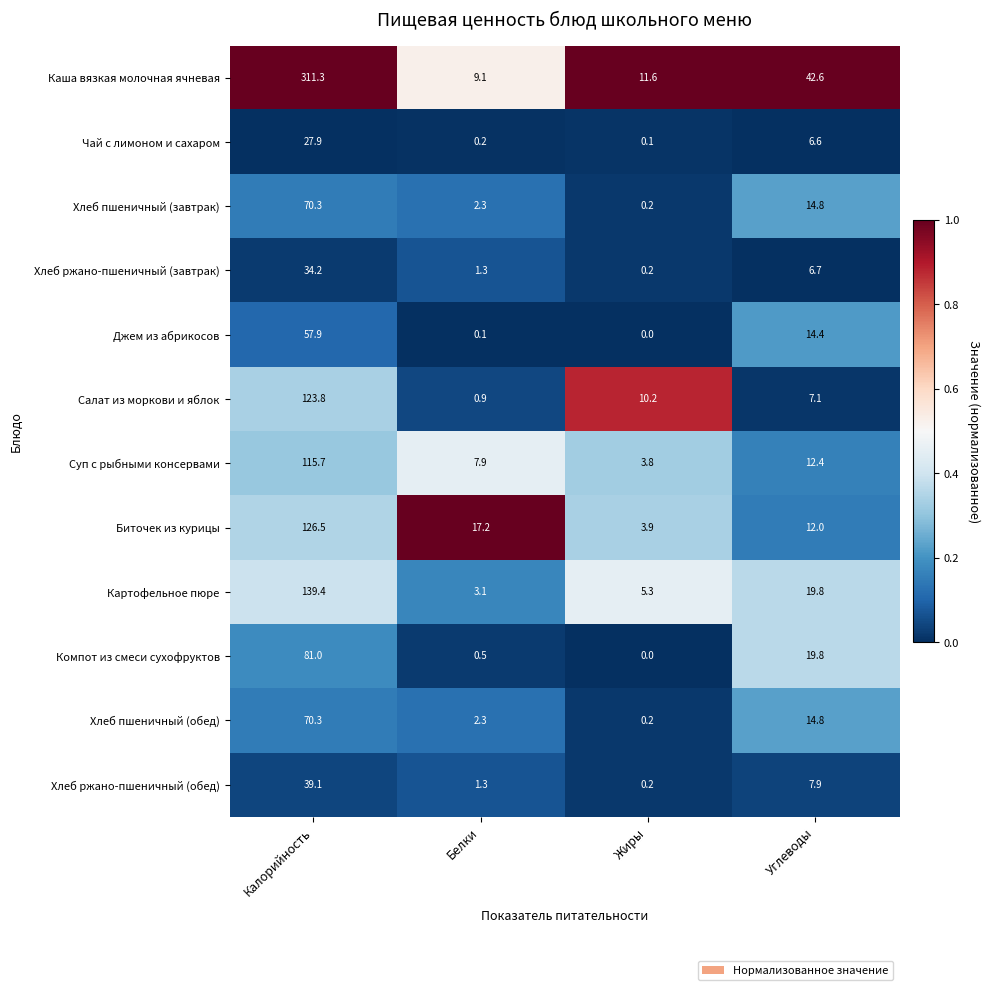

What is the difference between the highest and lowest values at Белки?

17.1